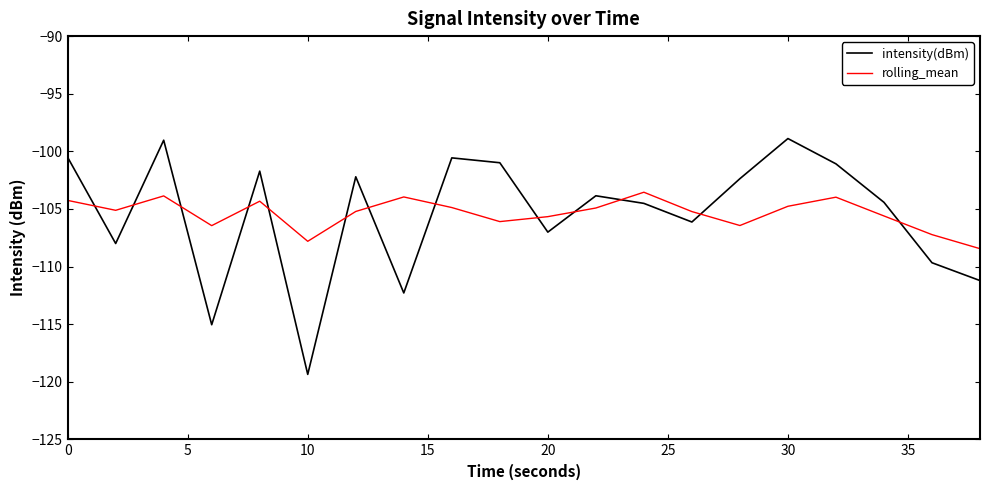

List the series in order of their peak value, lowest first.

rolling_mean, intensity(dBm)